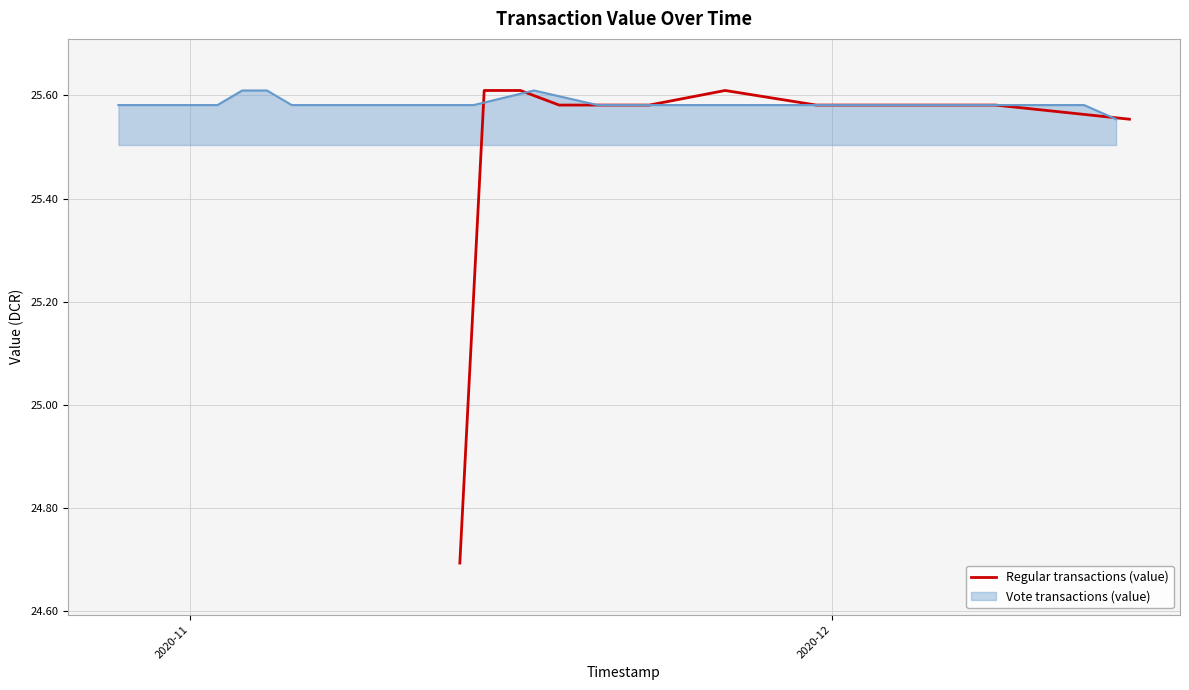

Count the number of categories in the chart.

20